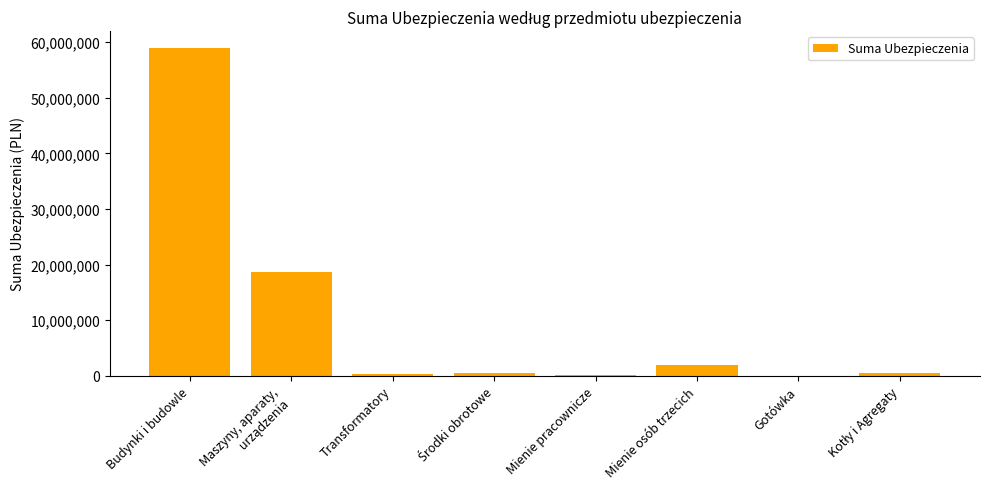

Approximately how many times larger is the value at Budynki i budowle compared to Mienie osób trzecich?

29.6